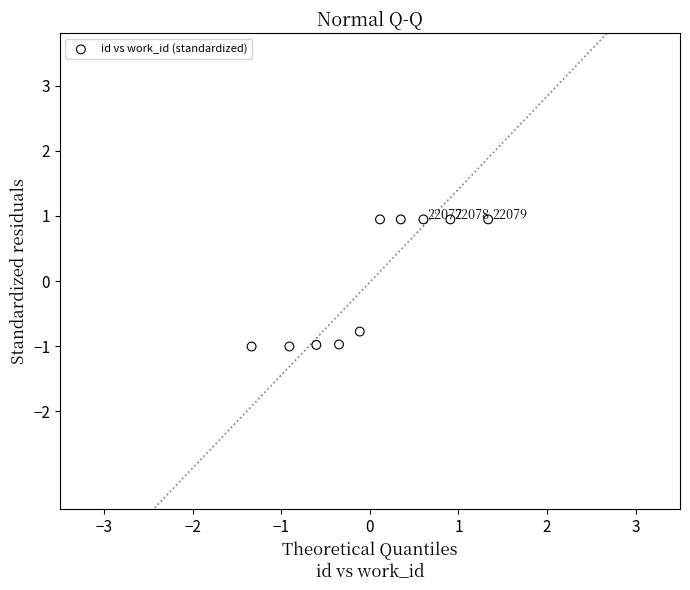

What Y value in the scatter plot is closest to 0?

-0.8